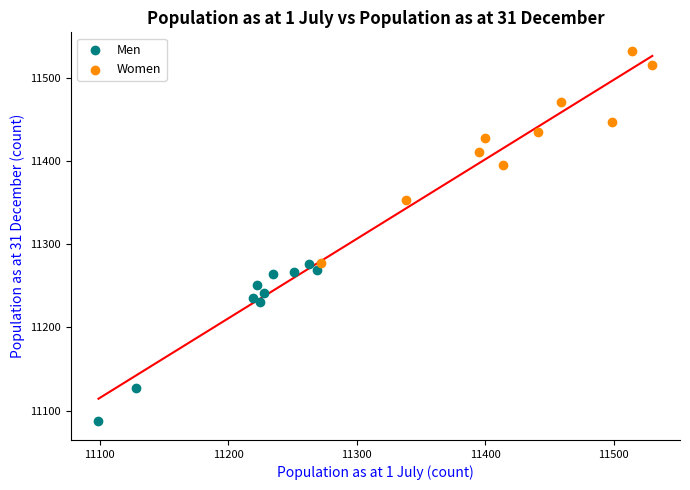

Which series has the largest Y range (max minus min)?

Women